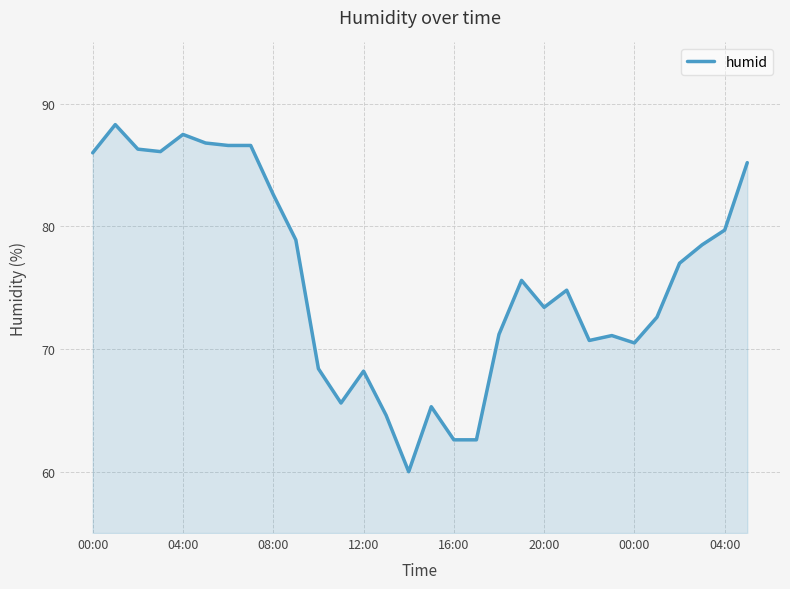

What is the smallest value displayed?

60.0